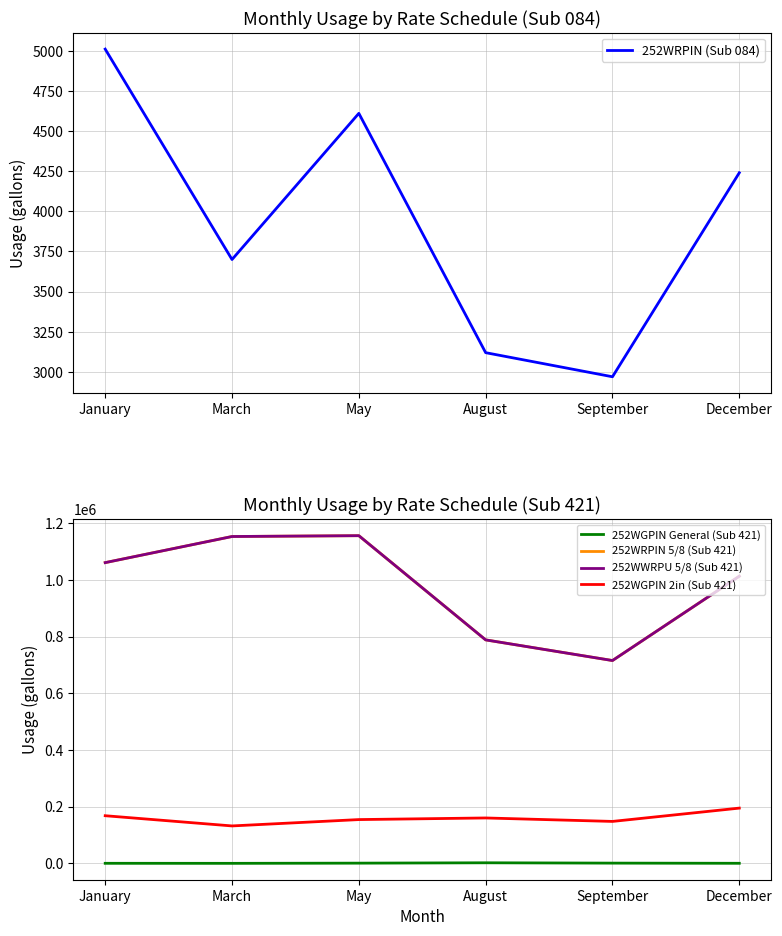

What is the total value across all series at August?

1742286